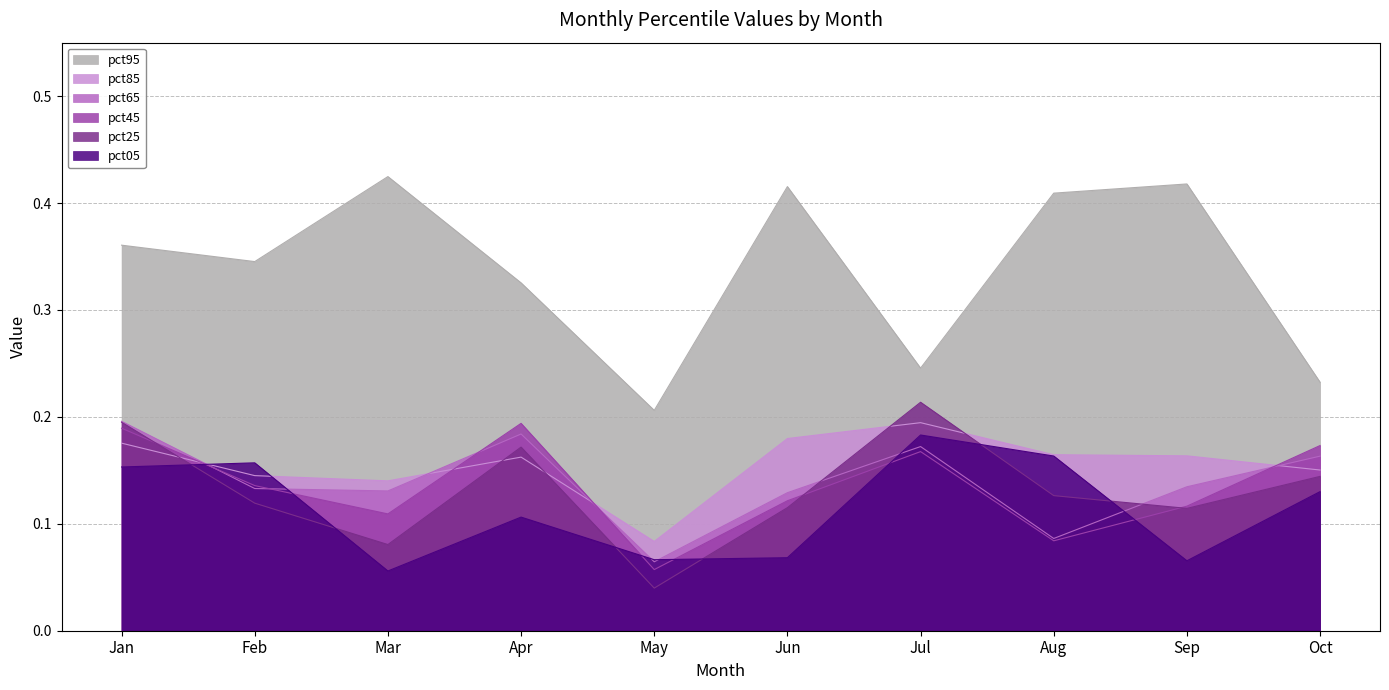

In pct85, how many points are lower than both neighbors (excluding endpoints)?

2